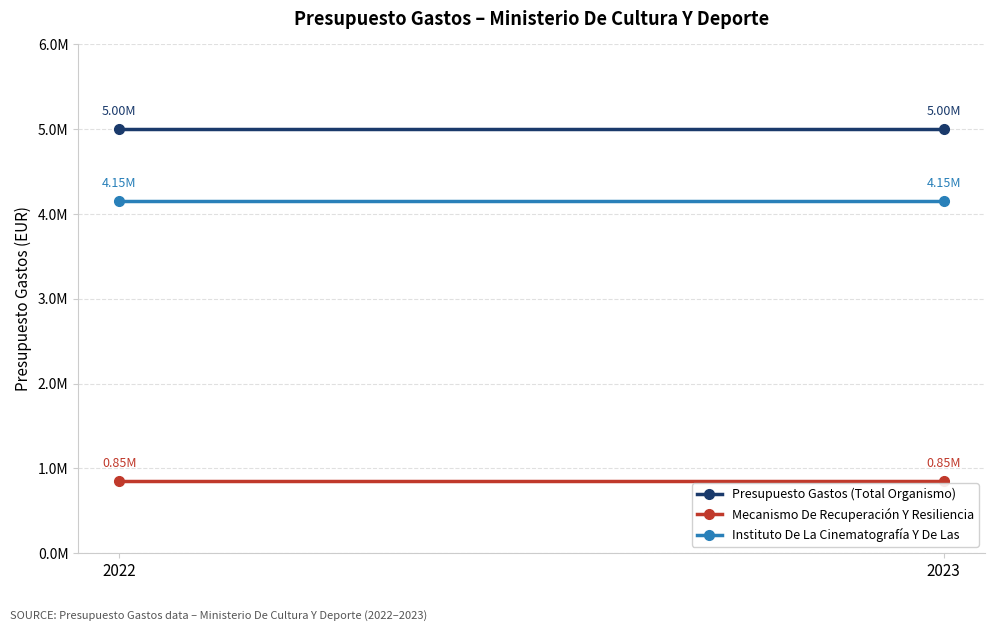

At which label does Presupuesto Gastos (Total Organismo) reach its minimum?

2022